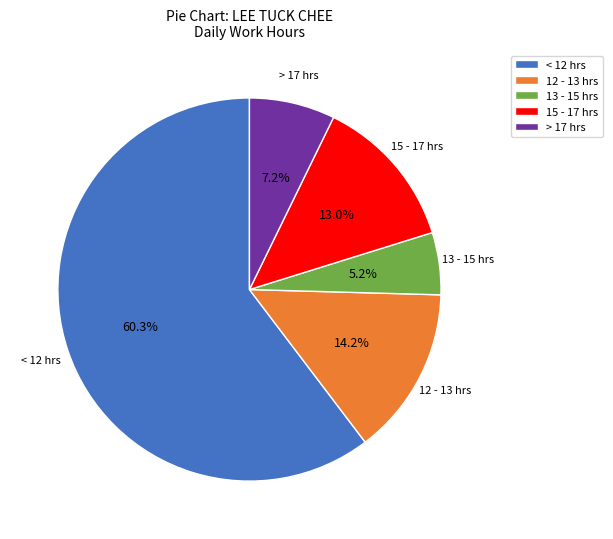

What portion of the pie excludes 13 - 15 hrs?

94.8%